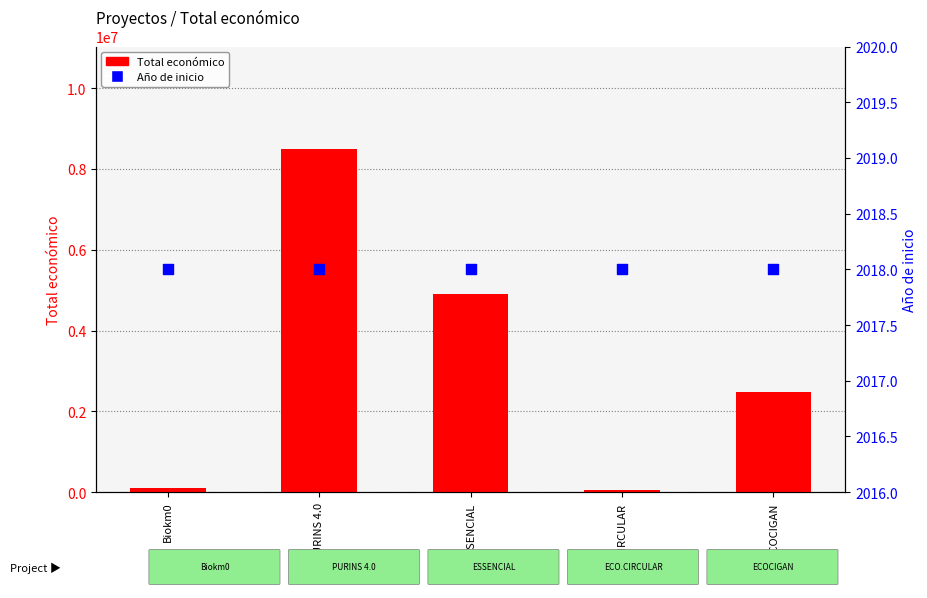

Which series has the largest total across all categories?

Total económico